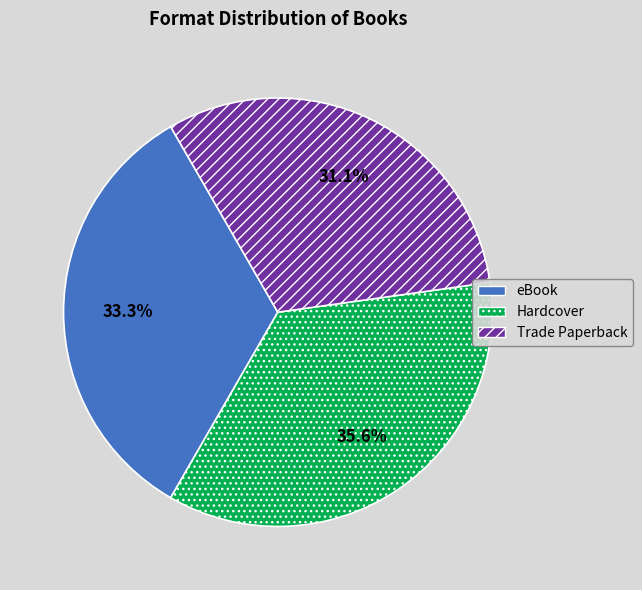

True or false: Hardcover accounts for 36% of the total.

True